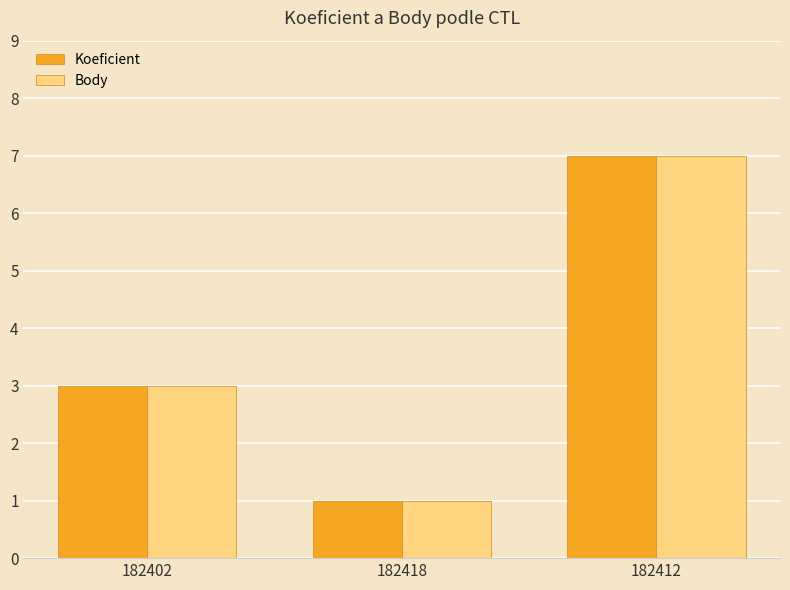

Which category has the lowest value in the Body series?

182418